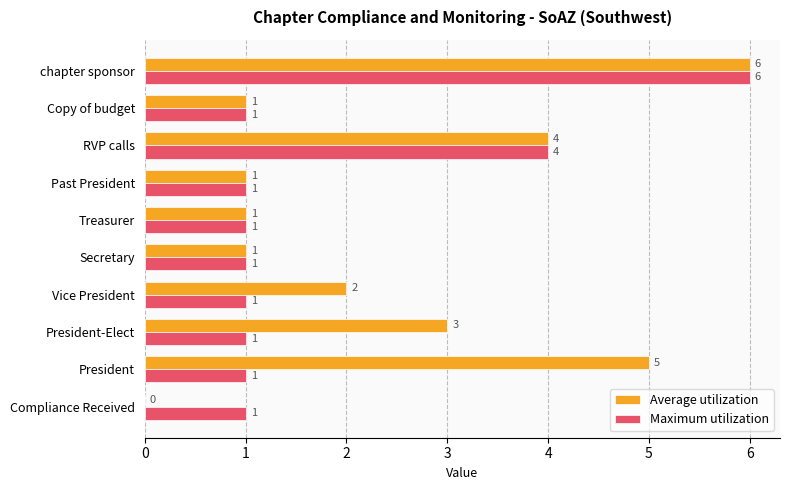

What are all the series names shown in the legend?

Average utilization, Maximum utilization